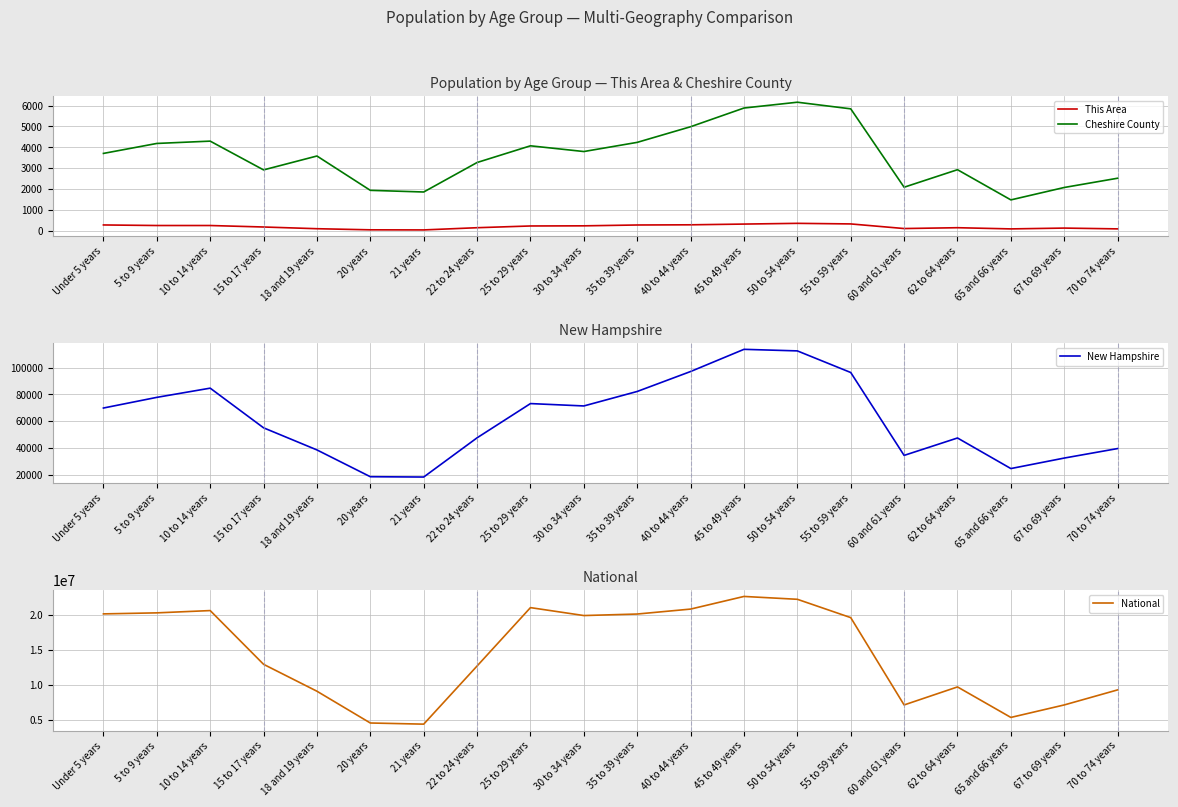

What position from the right is 40 to 44 years?

9